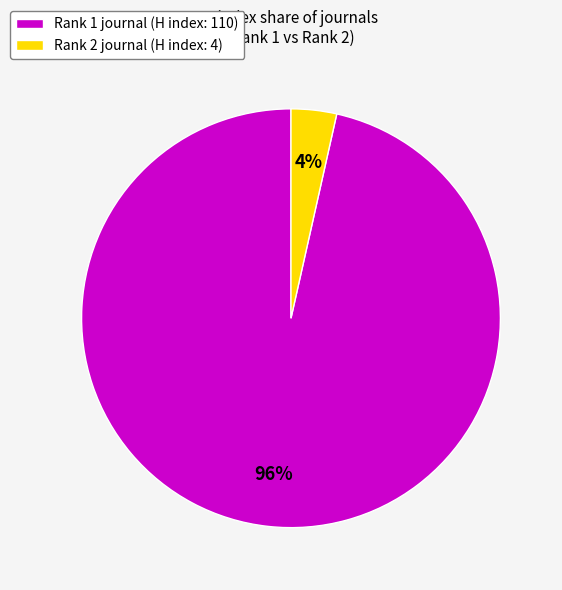

To the nearest percent, what is the average slice percentage?

50%